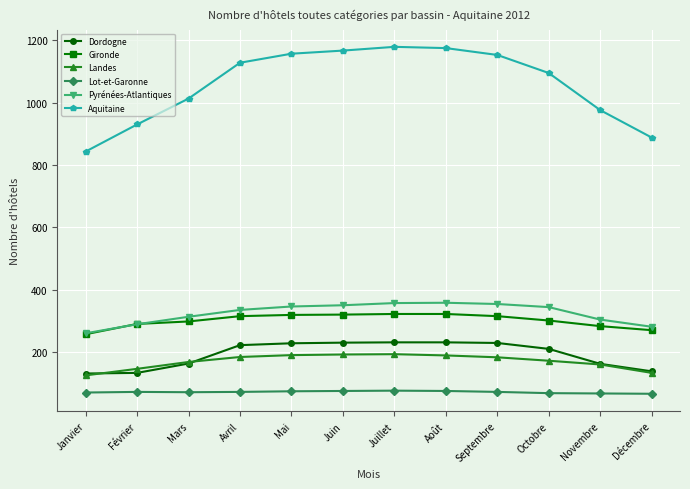

What is the greatest value displayed?

1179